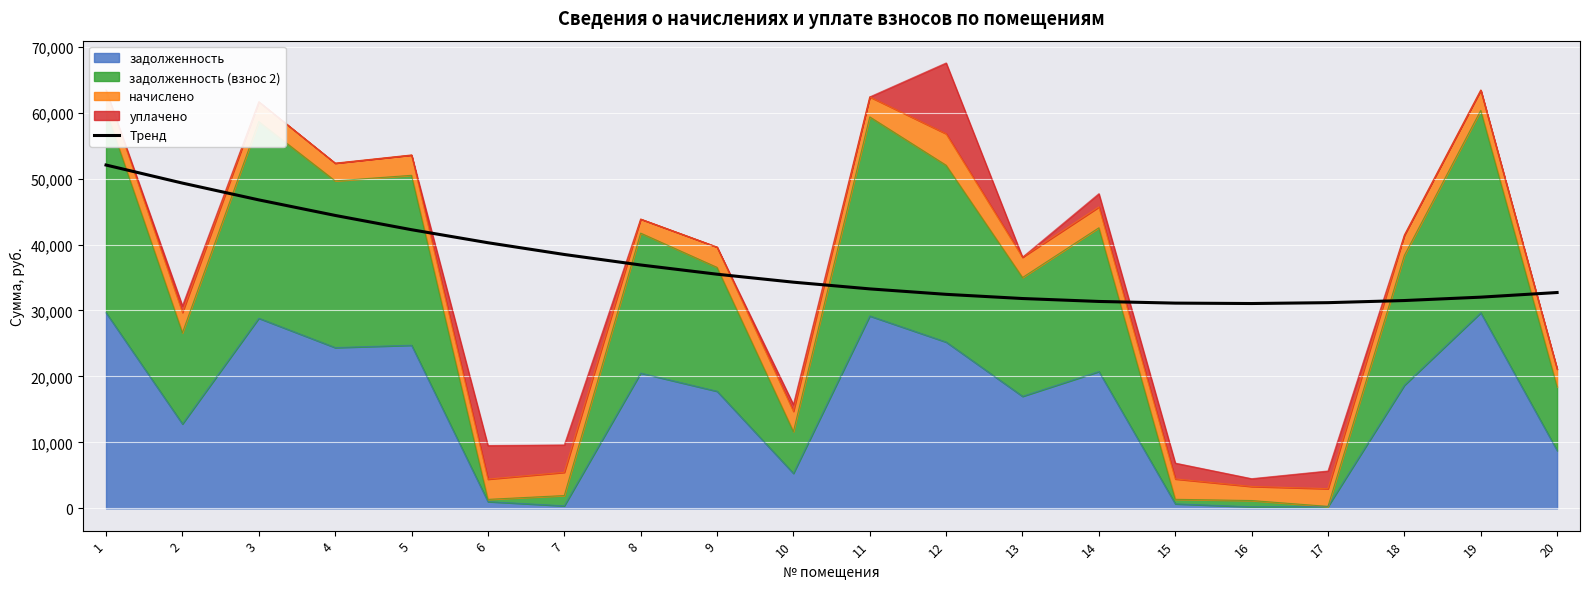

Reading left to right, what are all the values shown in this chart?

52052.1	49313.6	46766.4	44410.4	42245.6	40272.1	38489.9	36898.8	35499.0	34290.5	33273.1	32447.0	31812.2	31368.6	31116.2	31055.1	31185.2	31506.5	32019.1	32723.0